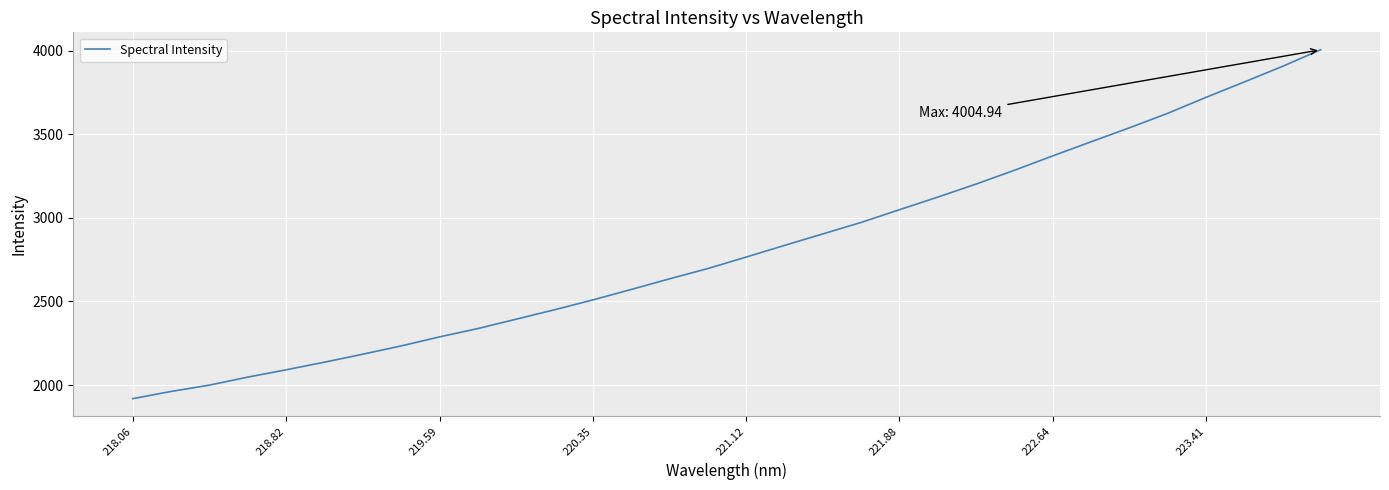

What is the greatest value displayed?

4004.9